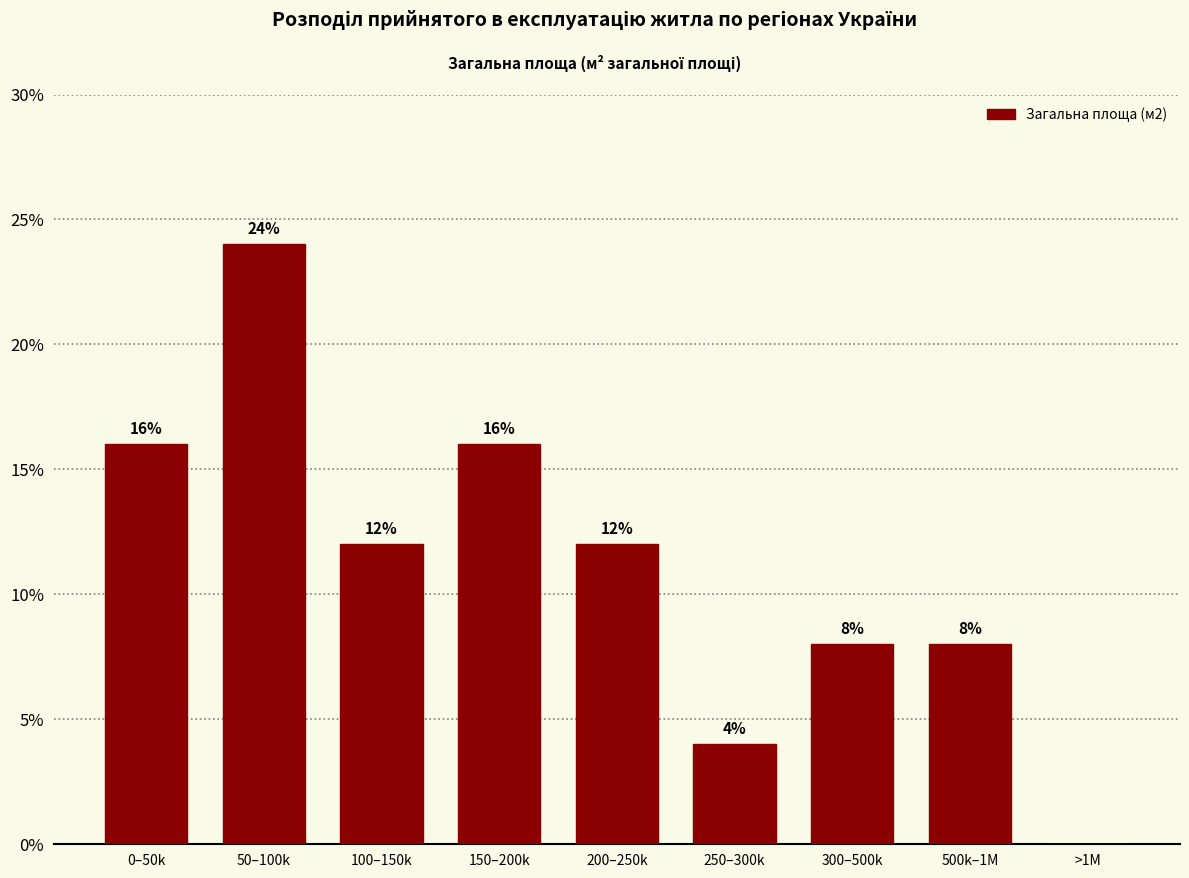

Reading left to right, extract all data points from this chart.

0–50k=16	50–100k=24	100–150k=12	150–200k=16	200–250k=12	250–300k=4	300–500k=8	500k–1M=8	>1M=0